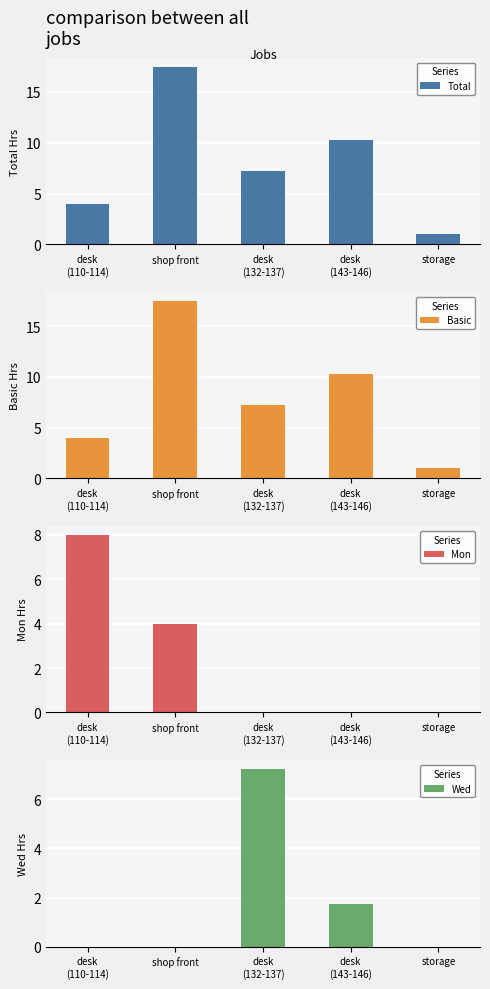

Reading left to right, extract all data points from this chart.

Total: desk
(110-114)=4.0	shop front=17.5	desk
(132-137)=7.2	desk
(143-146)=10.2	storage=1.0
Basic: desk
(110-114)=4.0	shop front=17.5	desk
(132-137)=7.2	desk
(143-146)=10.2	storage=1.0
Mon: desk
(110-114)=8.0	shop front=4.0	desk
(132-137)=0.0	desk
(143-146)=0.0	storage=0.0
Wed: desk
(110-114)=0.0	shop front=0.0	desk
(132-137)=7.2	desk
(143-146)=1.8	storage=0.0